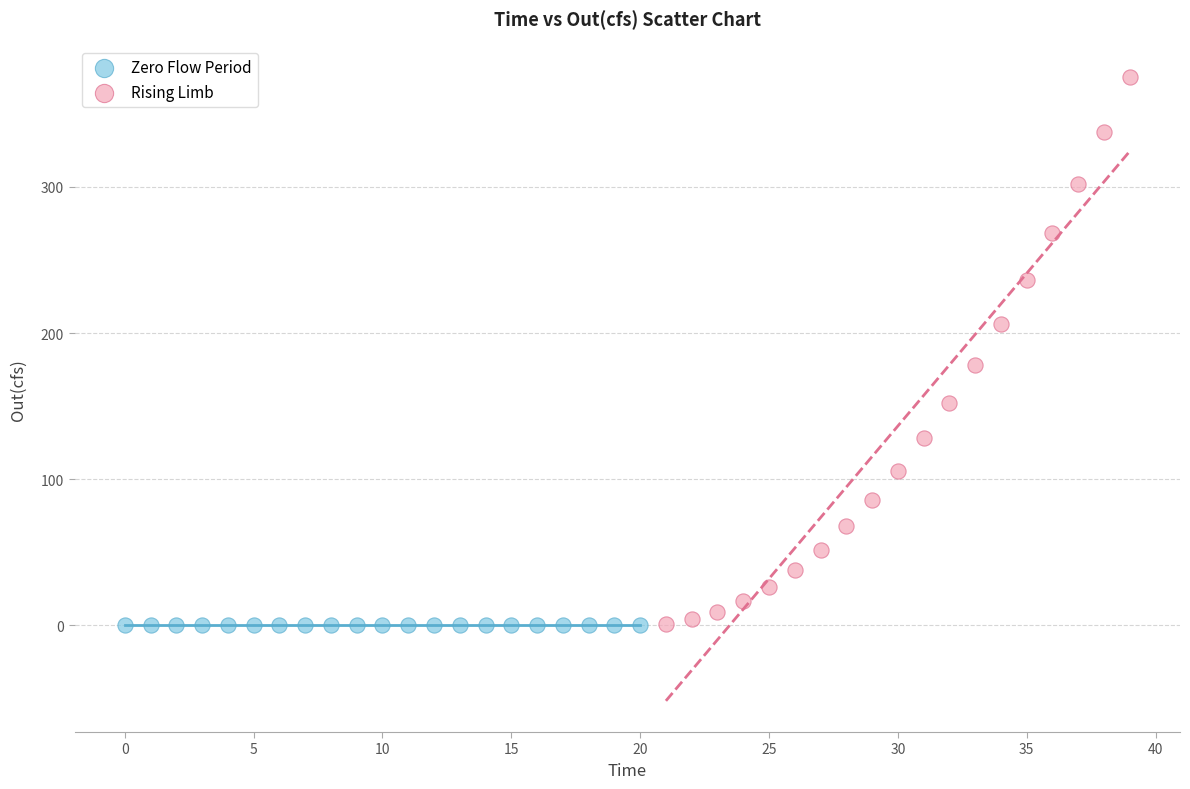

Which series has the widest spread of Y values?

Rising Limb